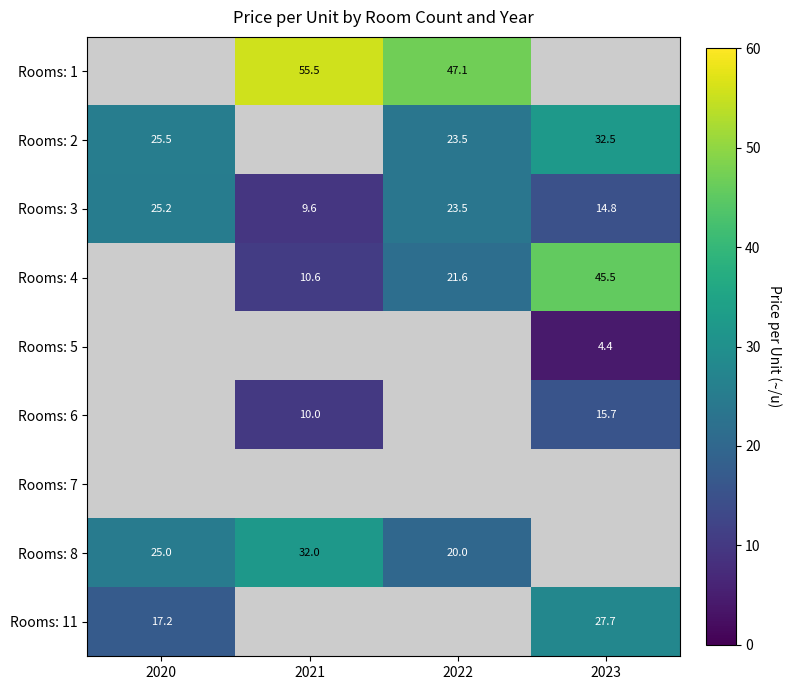

Is the value of Rooms: 5 at 2023 greater than the value of Rooms: 4 at 2021?

No